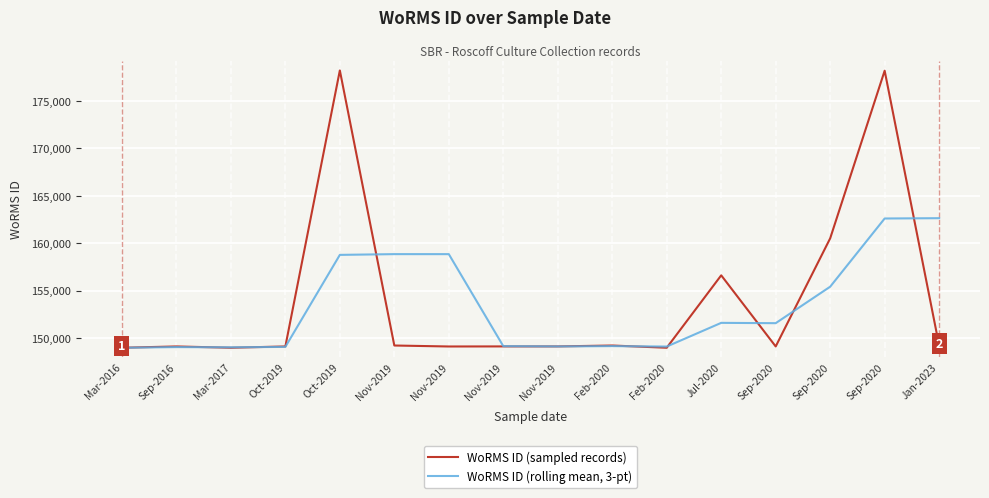

Which label corresponds to the smallest value in the chart?

Mar-2016